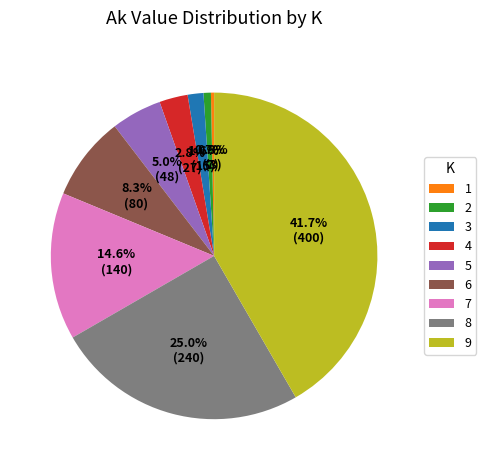

Is there any slice that represents more than half of the pie?

No